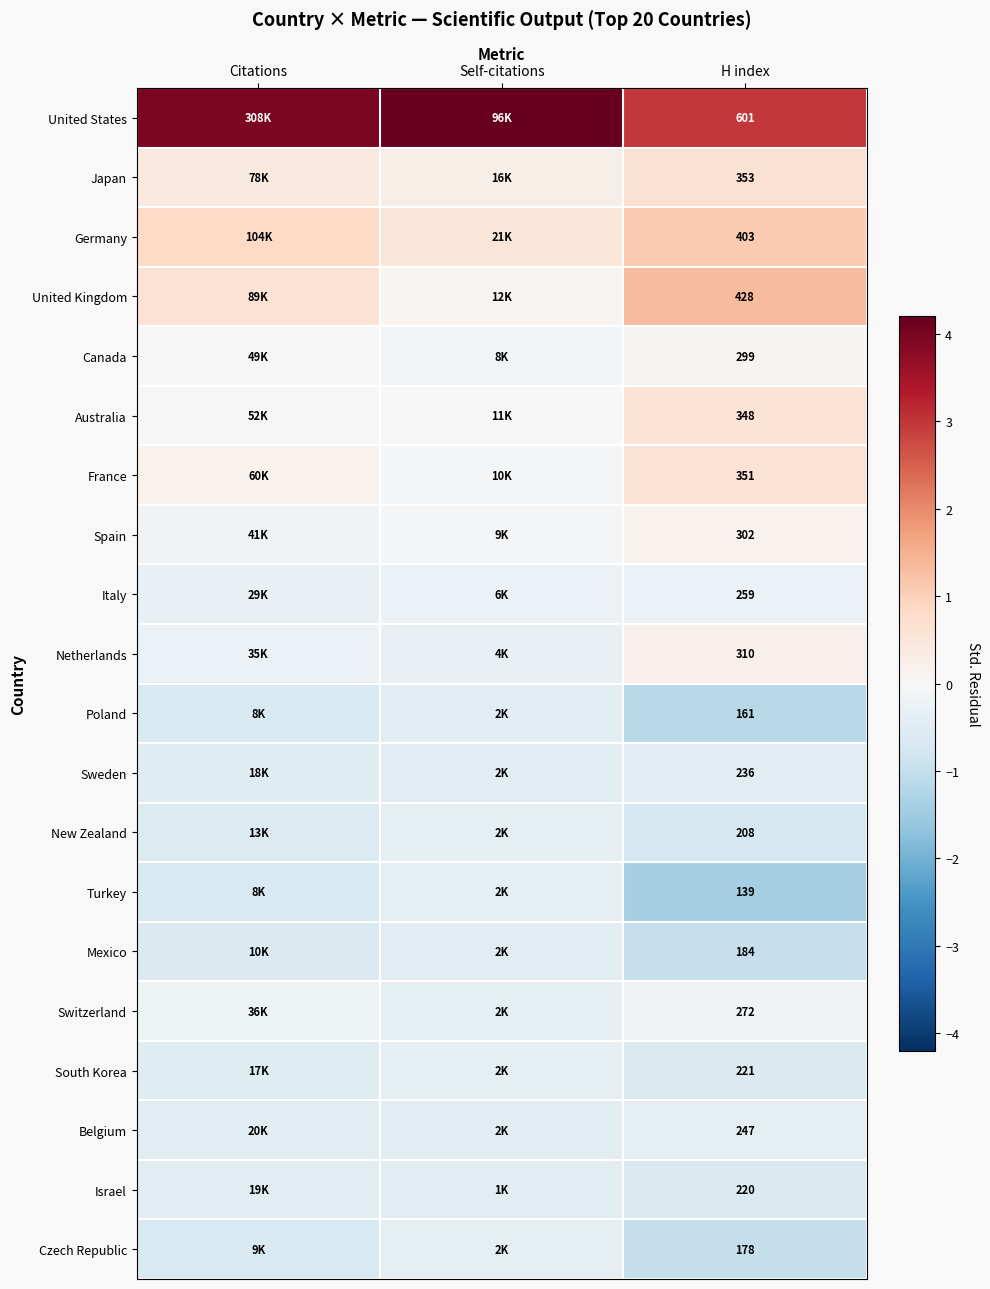

The value of Italy at Citations is -0.3. True or false?

True